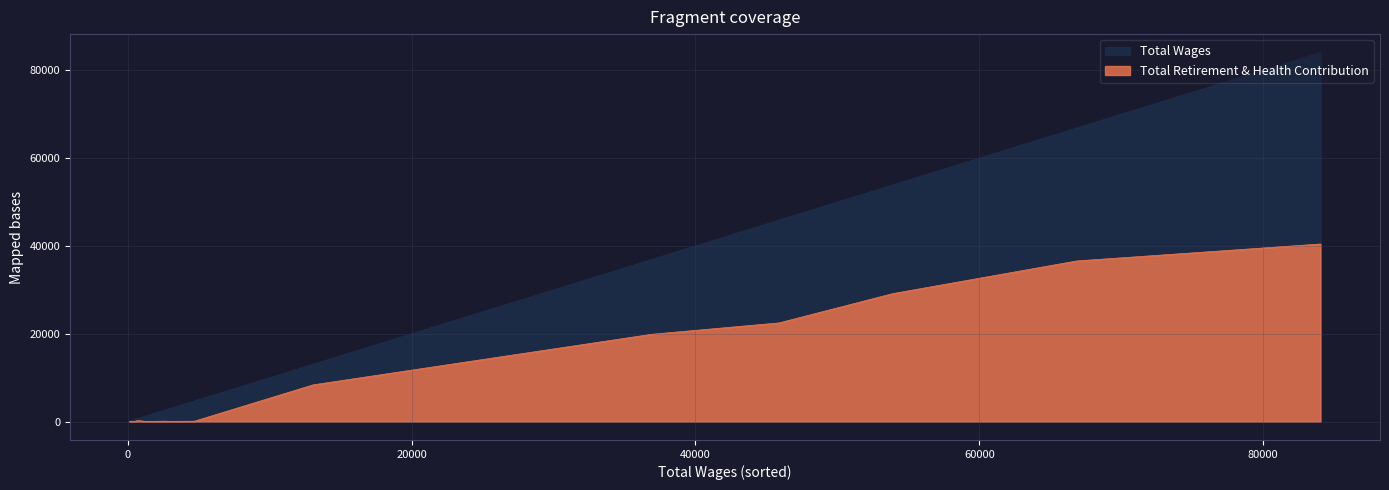

Rank the series by their maximum value, from lowest to highest.

Total Retirement & Health Contribution, Total Wages